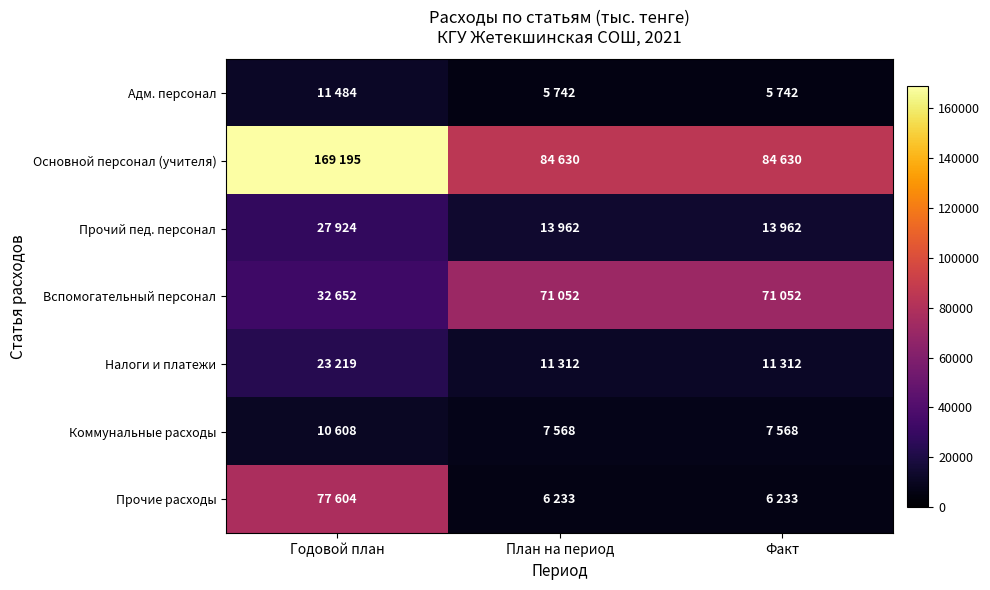

How many distinct data groups are displayed?

7